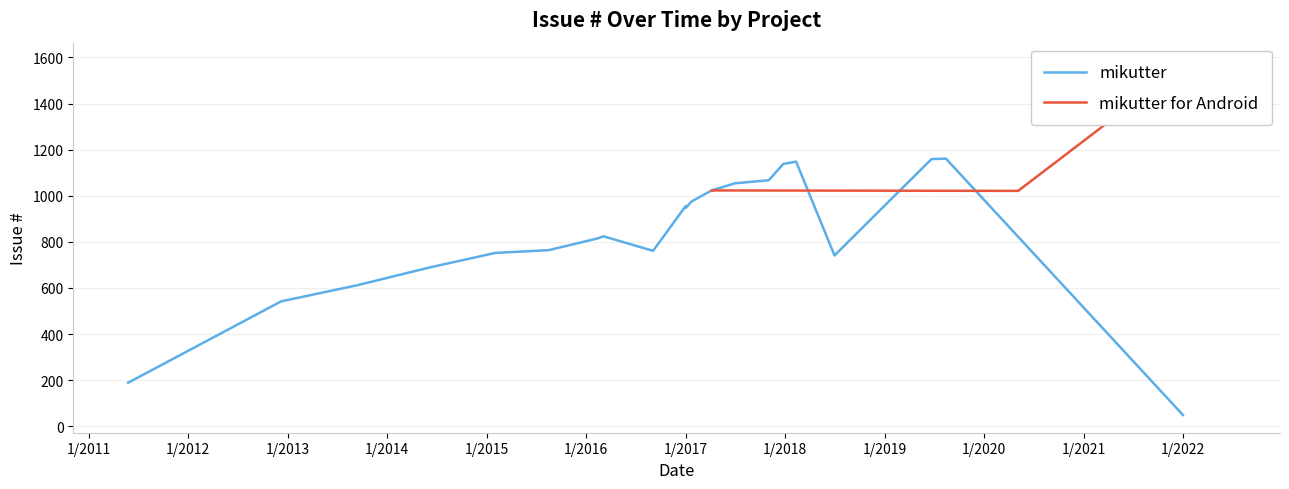

What is the minimum value for mikutter?

49